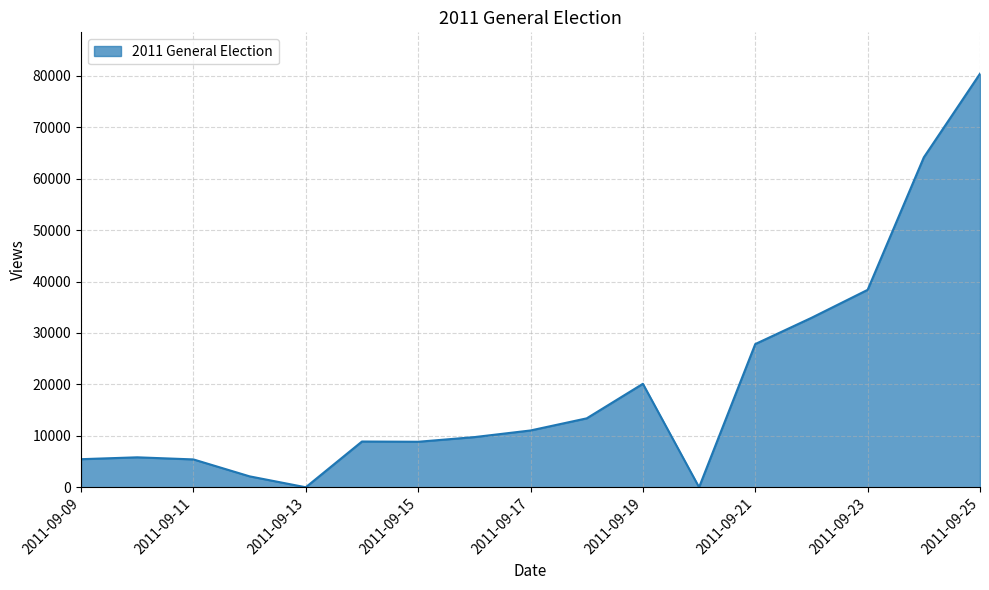

What is the difference between the maximum and minimum values?

80402